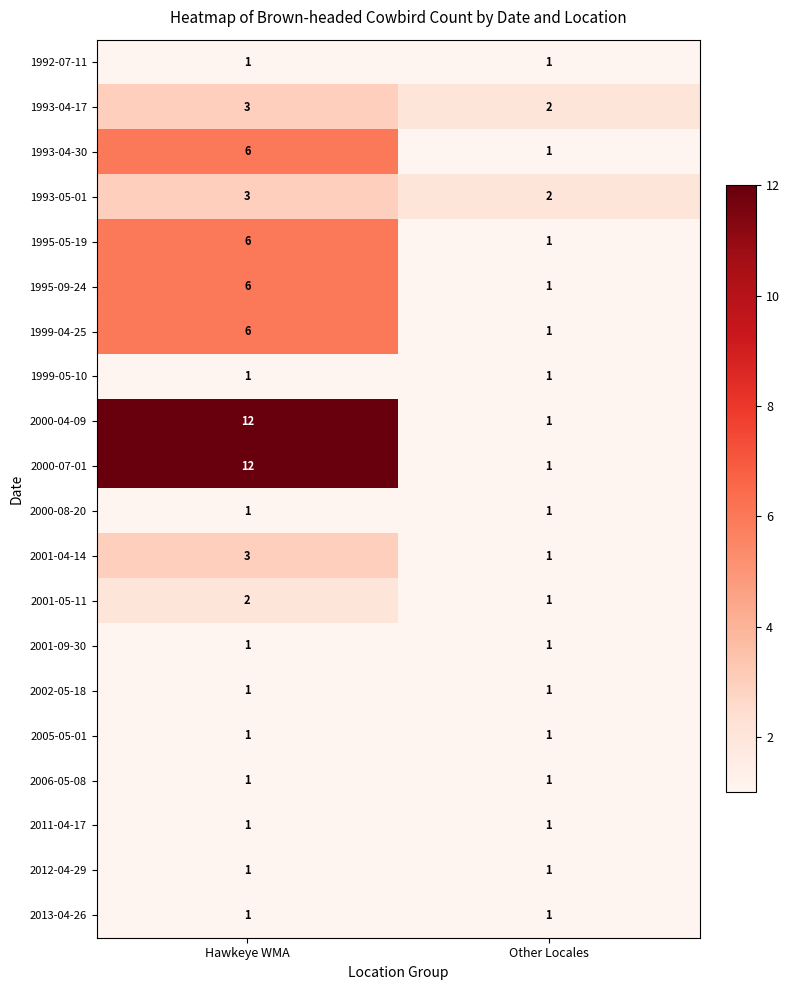

How many data points does each series have?

2